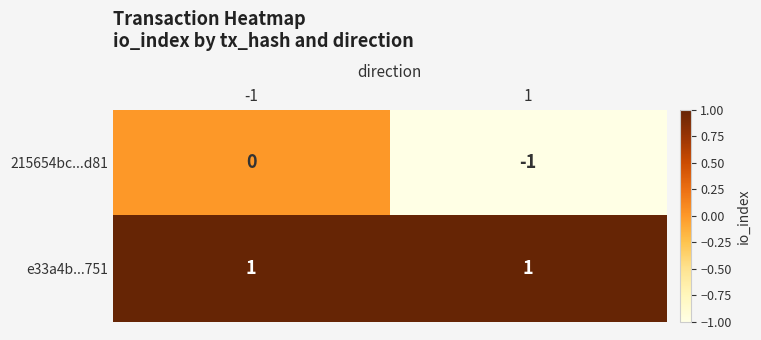

Which series has the largest range (max minus min)?

215654bc...d81